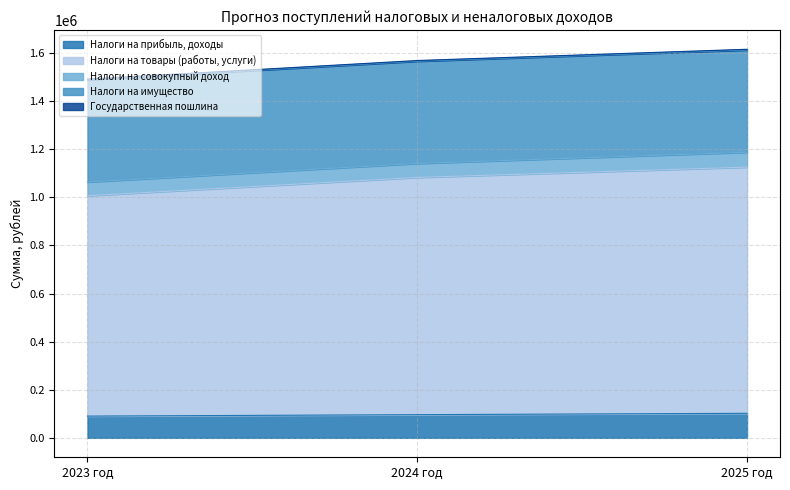

Where is Налоги на совокупный доход nearest to the value 59500?

2024 год